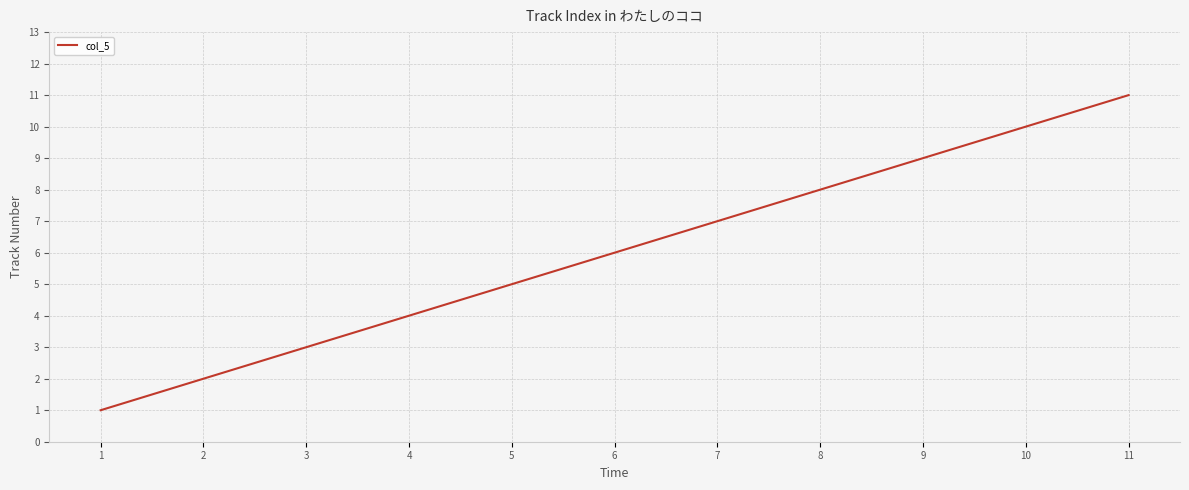

Rank the categories by value from highest to lowest.

11, 10, 9, 8, 7, 6, 5, 4, 3, 2, 1